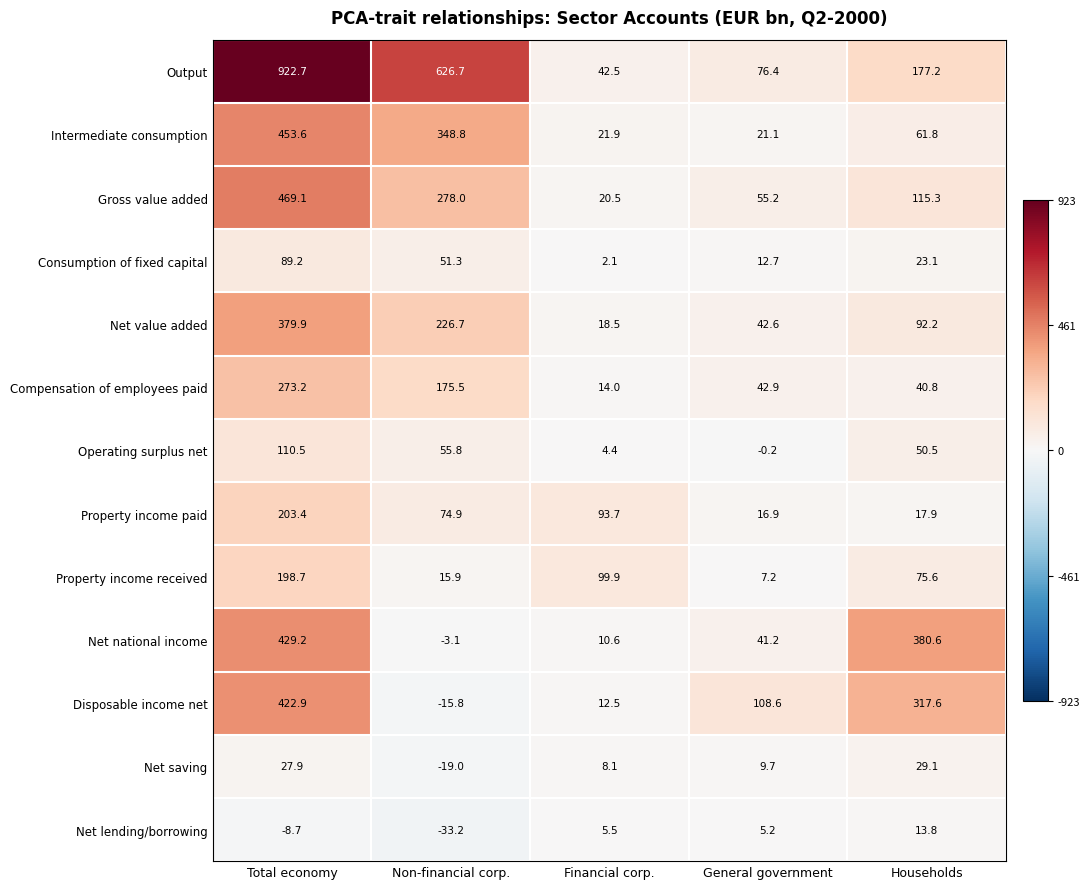

What is the smallest value displayed?

-33.2